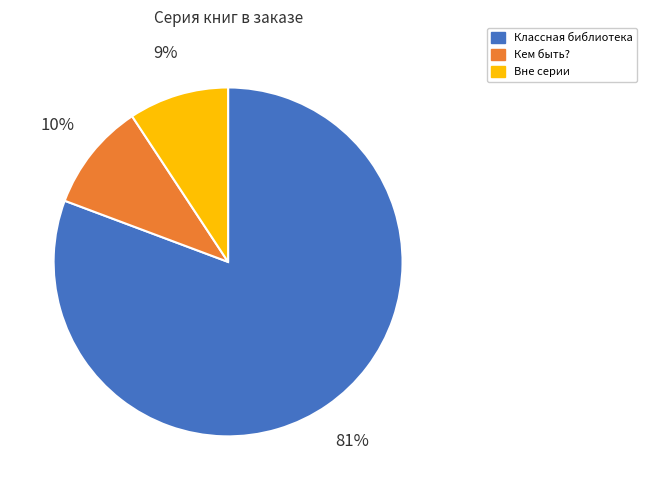

Is it true that Классная библиотека is 20% of the pie?

False